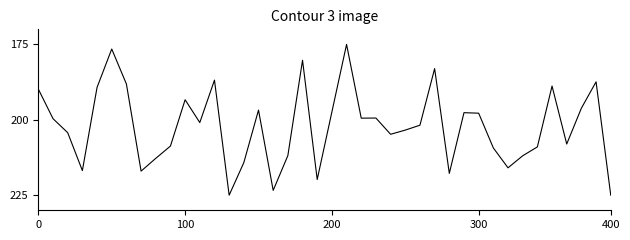

What is the minimum value shown in the chart?

175.0